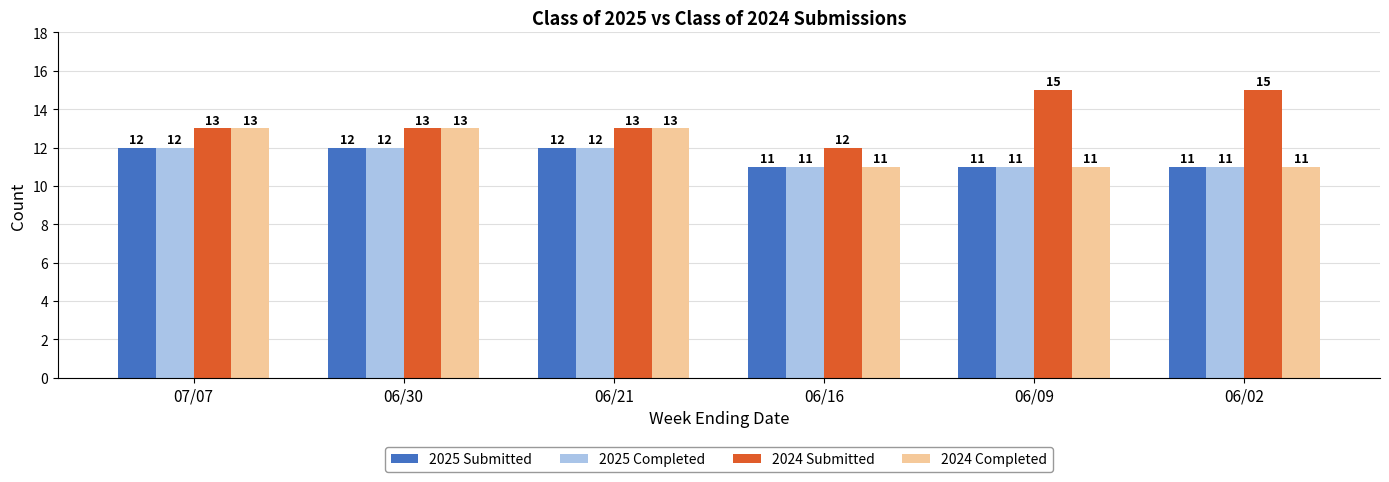

Count the number of categories in the chart.

6